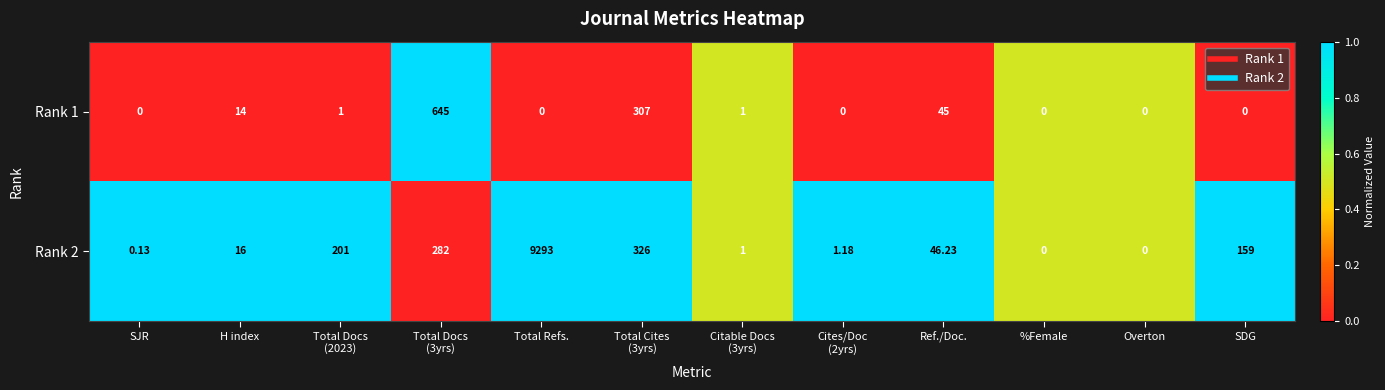

Between Total Refs. and Cites/Doc
(2yrs), which series saw the biggest shift?

Rank 2